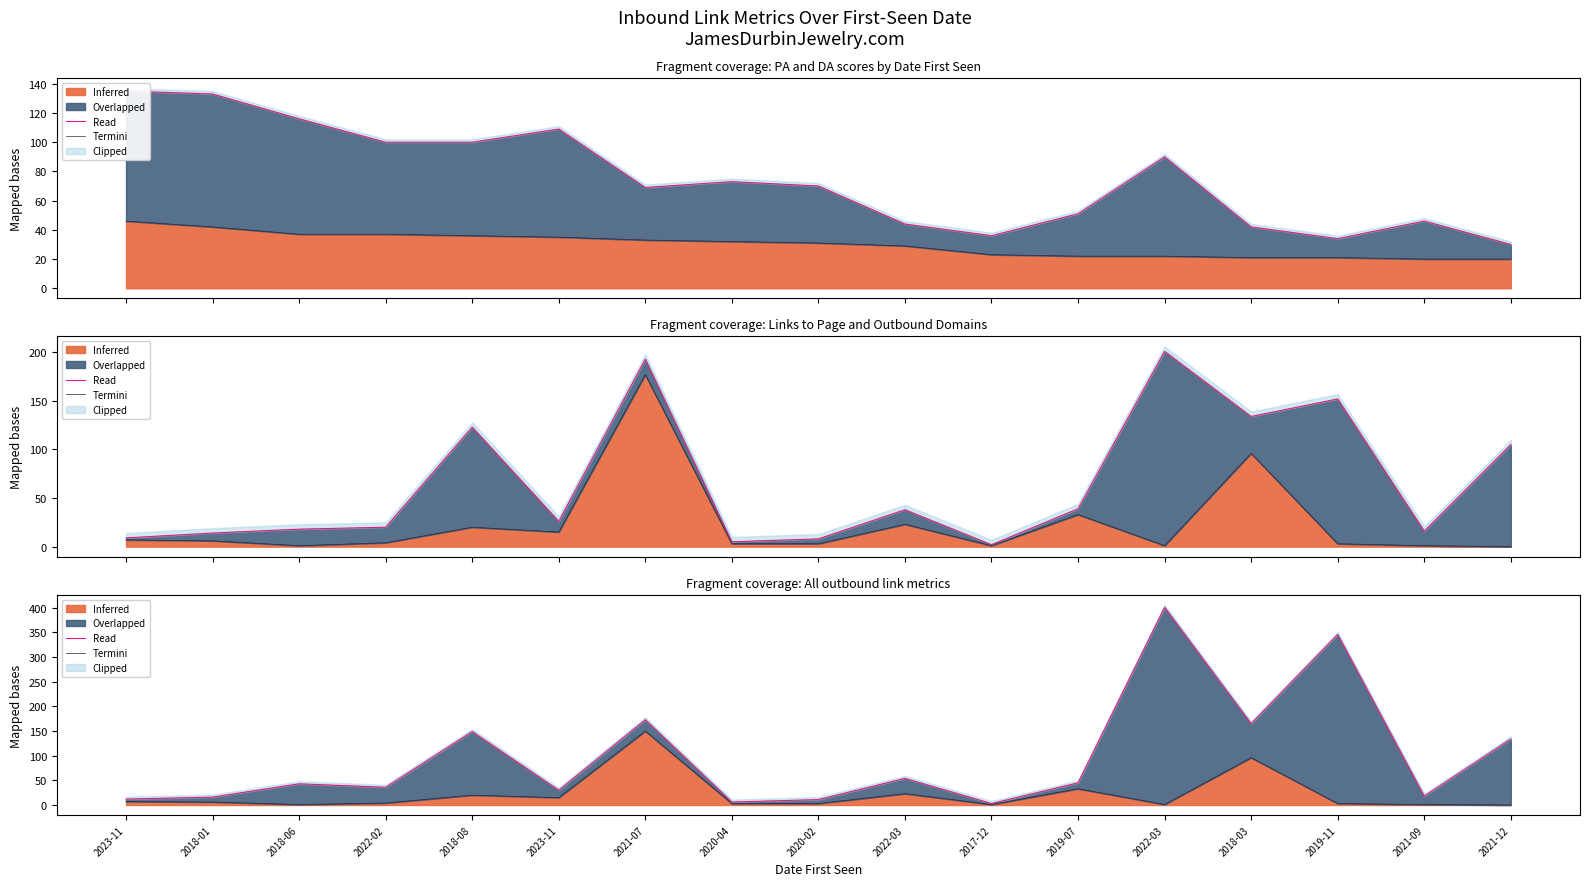

True or false: Overlapped and Termini intersect in this chart.

False